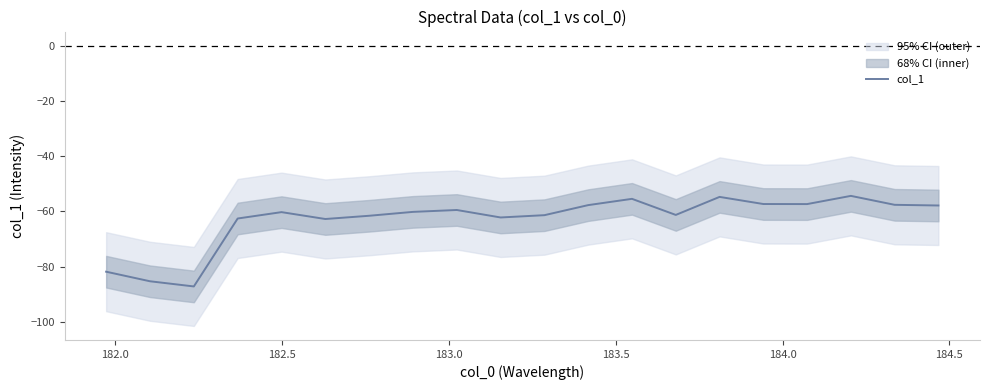

What is the minimum value for col_1?

-87.2